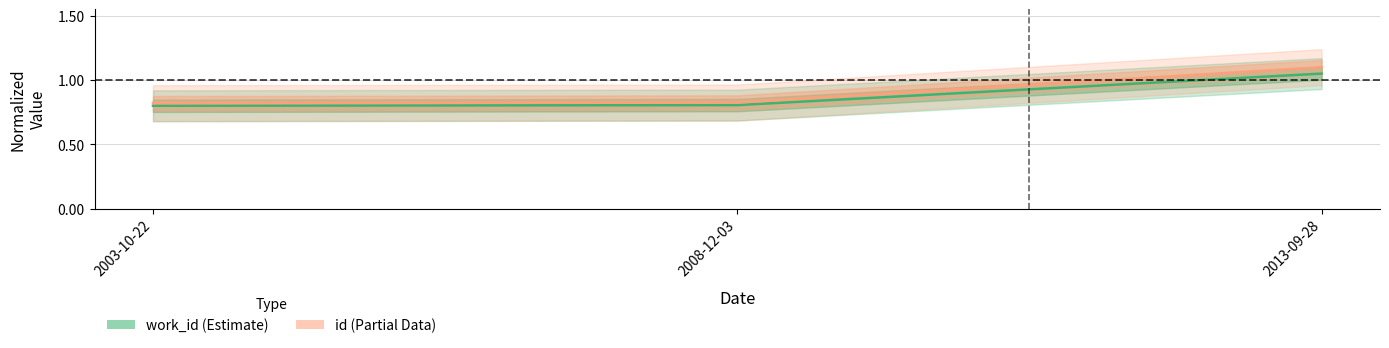

Rank the categories by id value from highest to lowest.

2013-09-28, 2008-12-03, 2003-10-22